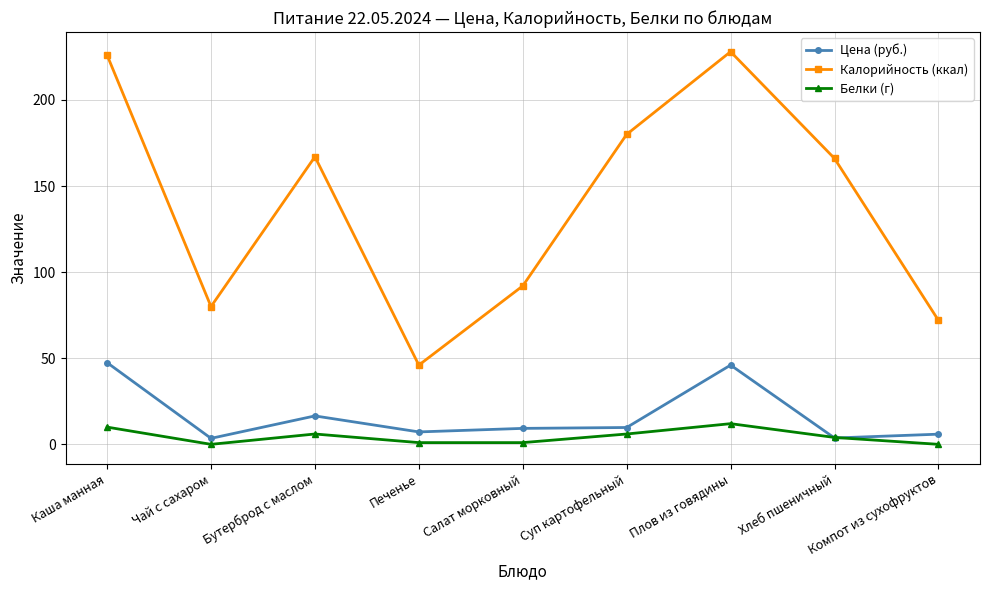

What is the total value across all series at Суп картофельный?

195.8